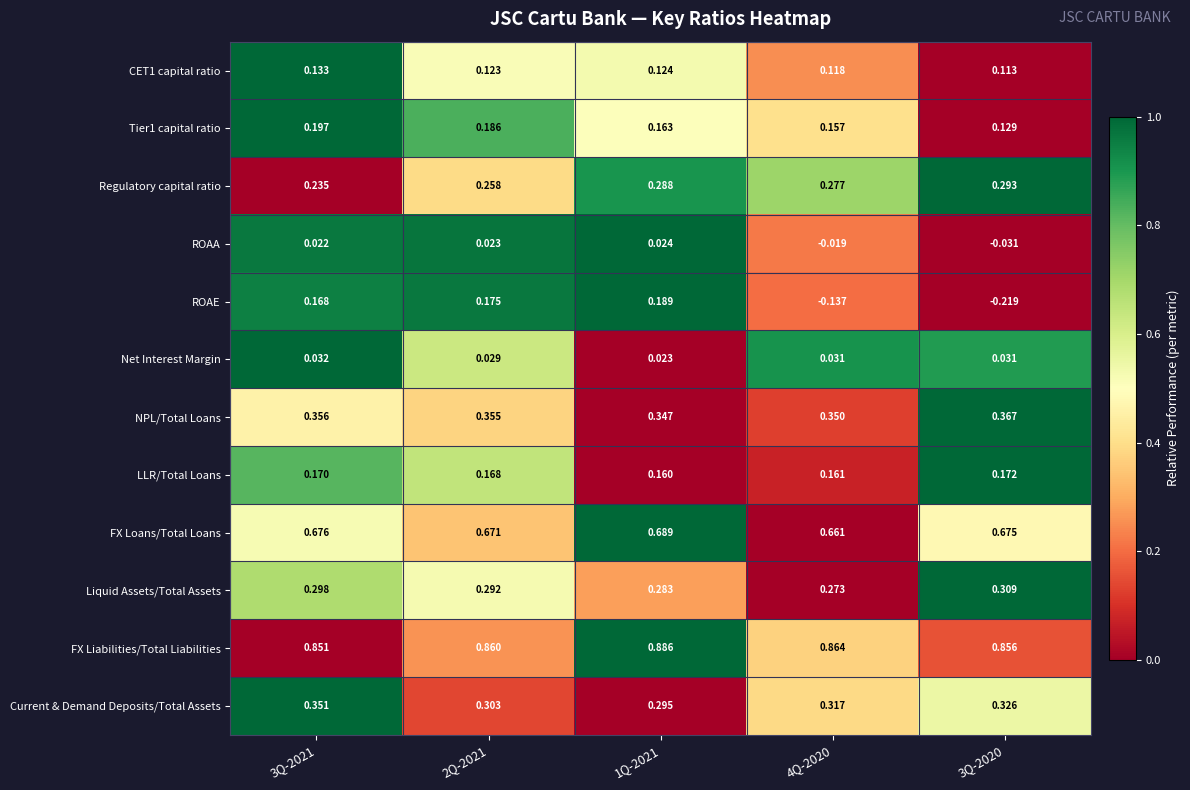

Which series has the largest total across all categories?

FX Liabilities/Total Liabilities